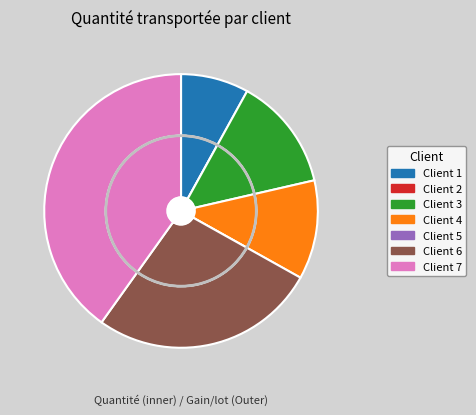

What is the largest slice in the pie chart?

Client 7